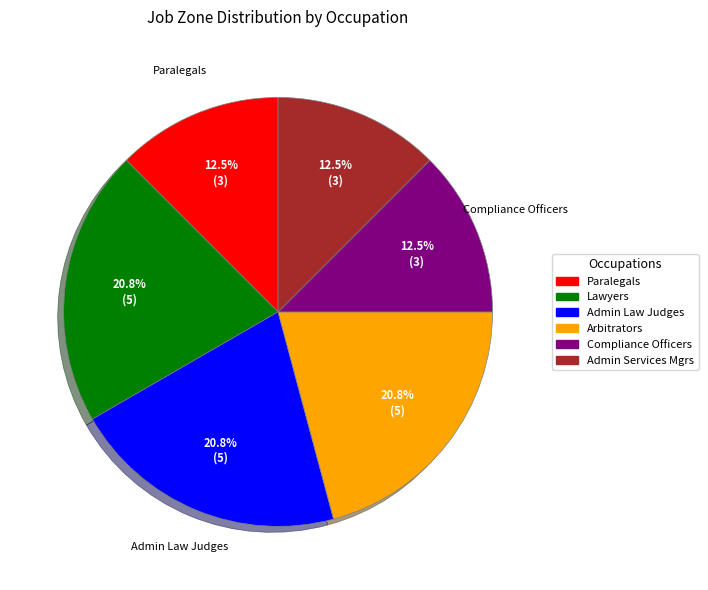

Does any single category account for the majority?

No